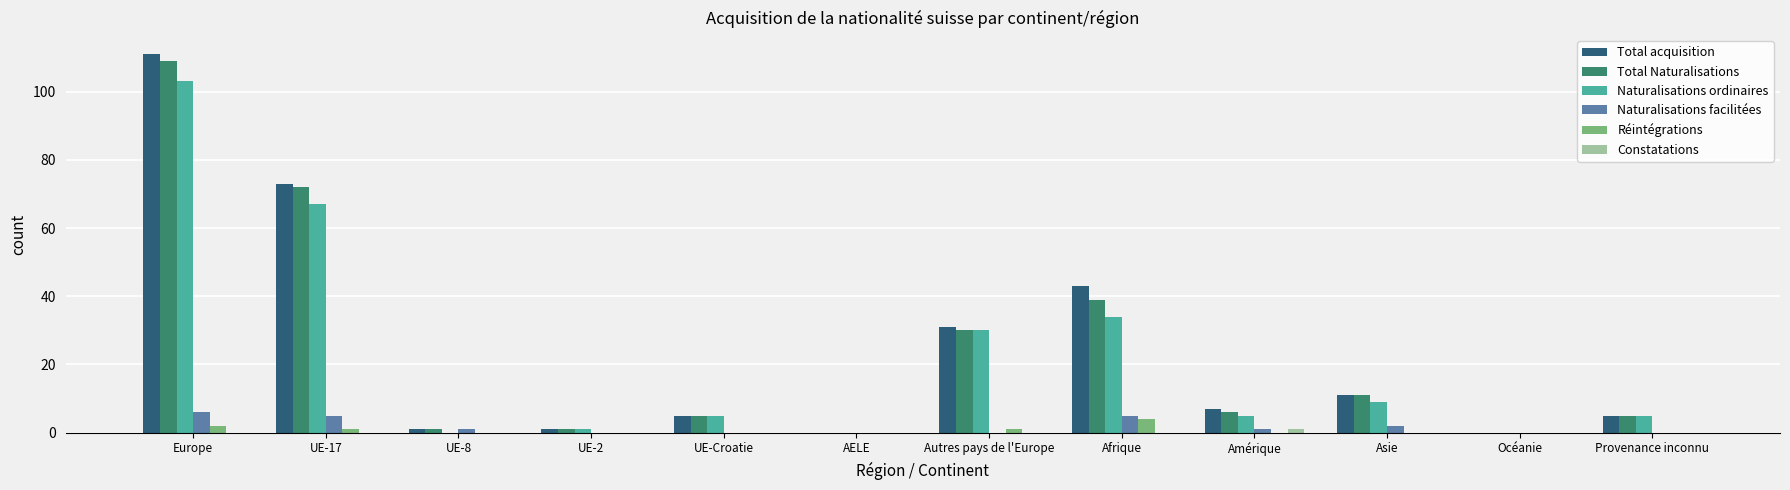

At which category is the sum across all series the highest?

Europe